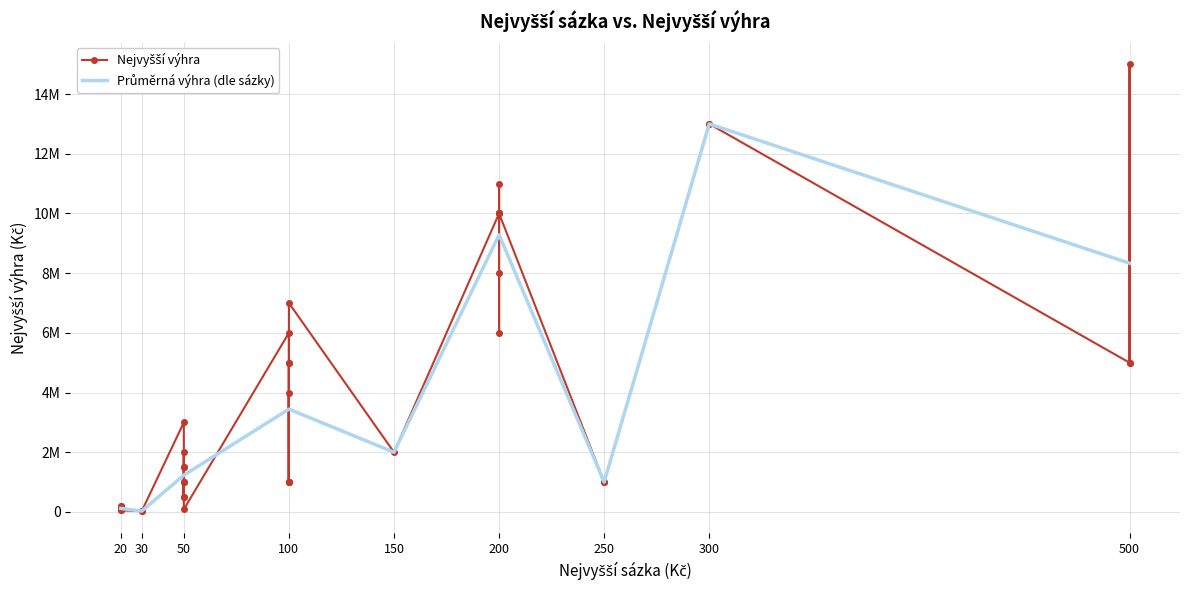

What is the change in value from 20 to 500?

+4900000